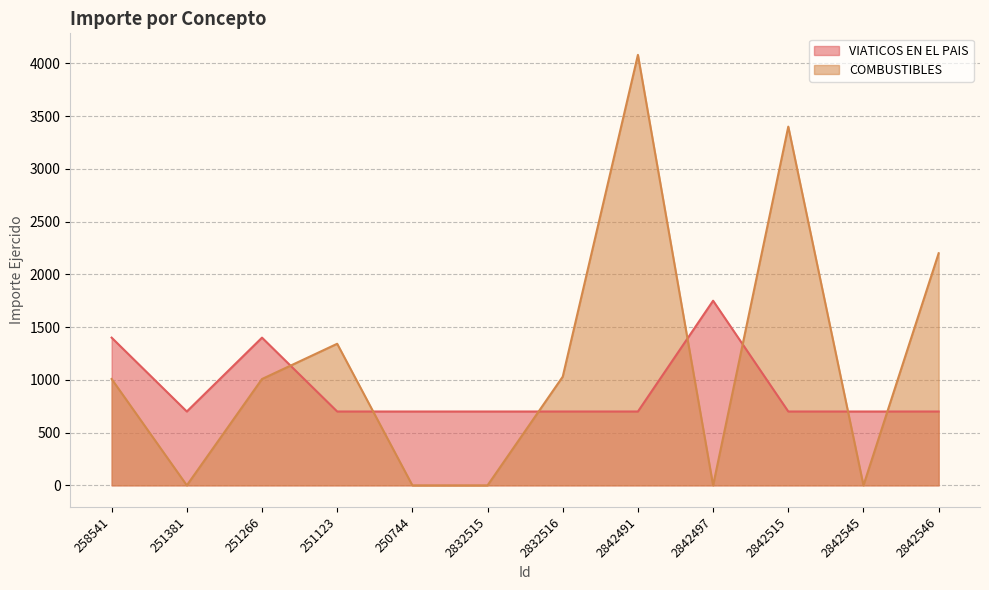

What is the label of the 5th point from the left?

250744